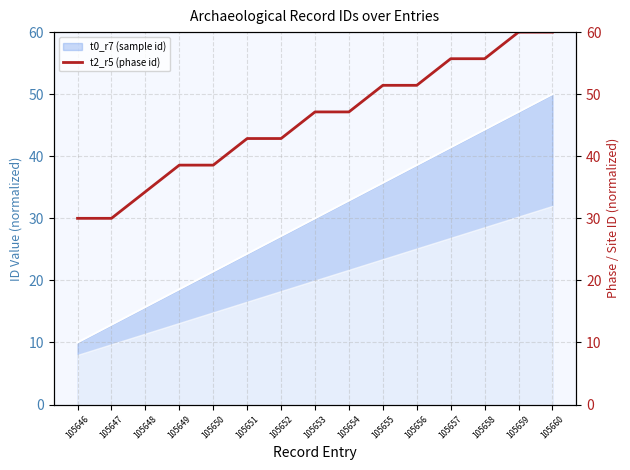

Rank the categories by value from highest to lowest.

105659, 105660, 105657, 105658, 105655, 105656, 105653, 105654, 105651, 105652, 105649, 105650, 105648, 105646, 105647